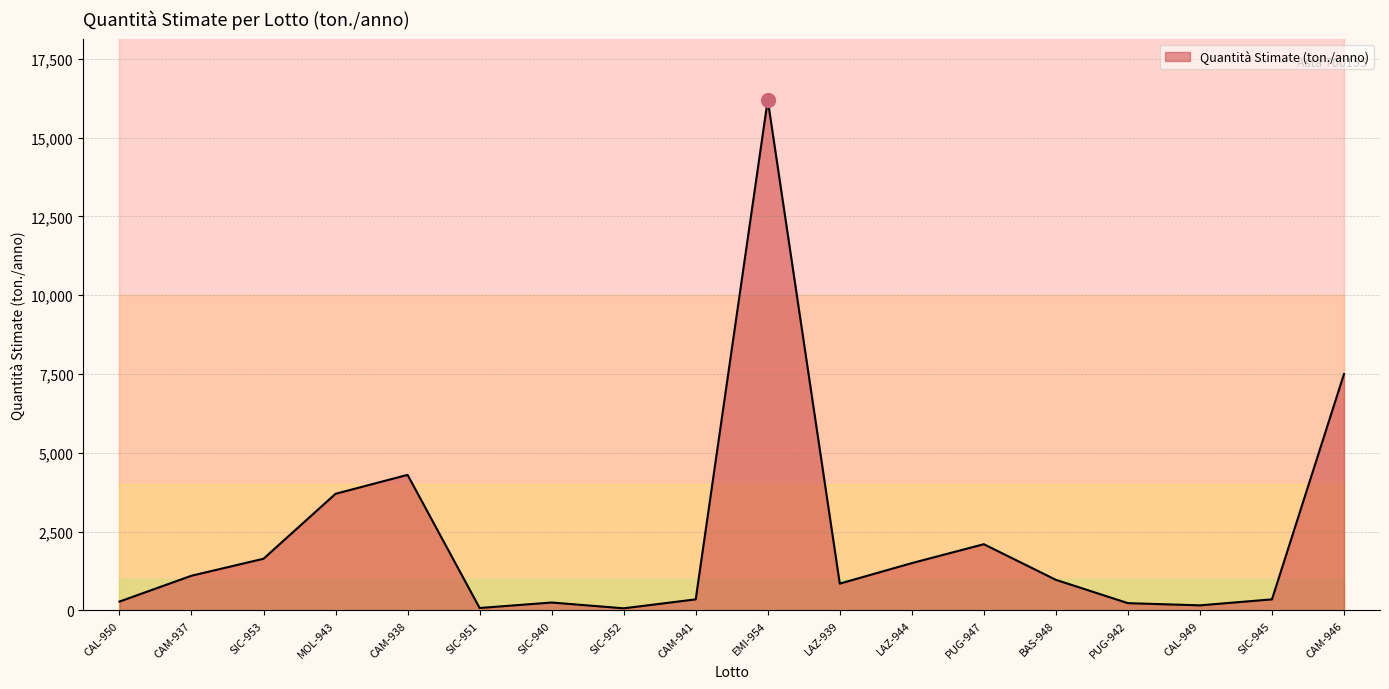

The Quantità Stimate (ton./anno) series shows 230 at PUG-942. True or false?

True